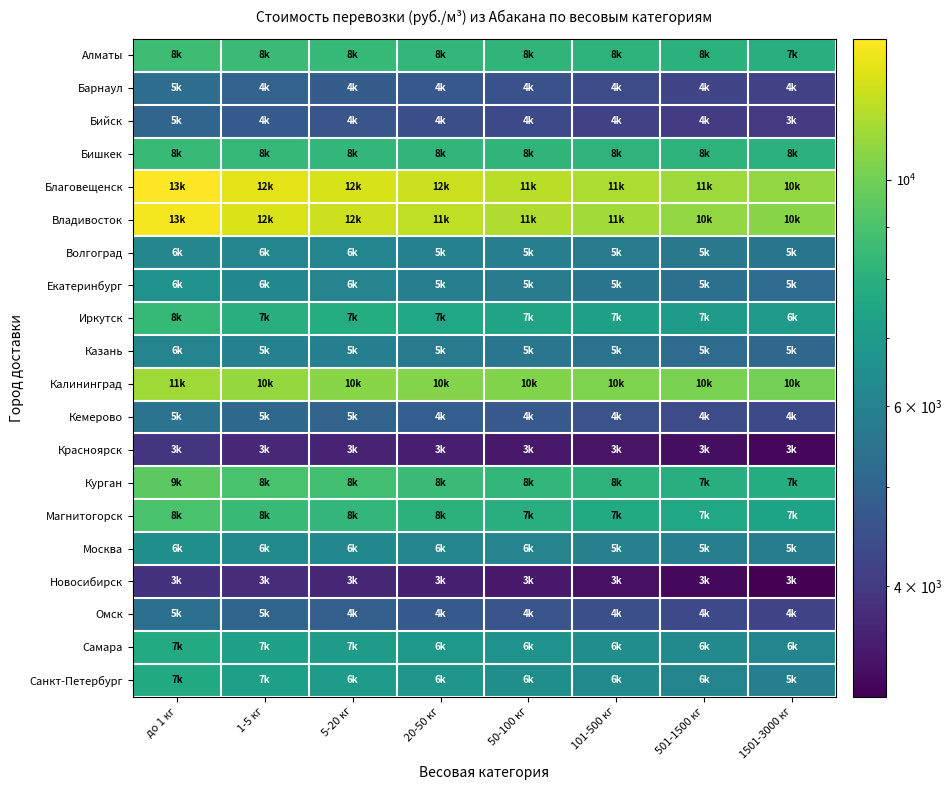

Reading right to left, extract all data points from this chart.

Алматы: 1501-3000 кг=7940	501-1500 кг=8040	101-500 кг=8150	50-100 кг=8250	20-50 кг=8350	5-20 кг=8440	1-5 кг=8550	до 1 кг=8650
Барнаул: 1501-3000 кг=4160	501-1500 кг=4260	101-500 кг=4400	50-100 кг=4540	20-50 кг=4670	5-20 кг=4820	1-5 кг=4960	до 1 кг=5310
Бийск: 1501-3000 кг=3980	501-1500 кг=4050	101-500 кг=4190	50-100 кг=4320	20-50 кг=4460	5-20 кг=4600	1-5 кг=4740	до 1 кг=5050
Бишкек: 1501-3000 кг=8050	501-1500 кг=8120	101-500 кг=8170	50-100 кг=8220	20-50 кг=8270	5-20 кг=8320	1-5 кг=8370	до 1 кг=8520
Благовещенск: 1501-3000 кг=10810	501-1500 кг=11060	101-500 кг=11430	50-100 кг=11800	20-50 кг=12170	5-20 кг=12540	1-5 кг=12910	до 1 кг=13740
Владивосток: 1501-3000 кг=10580	501-1500 кг=10820	101-500 кг=11180	50-100 кг=11540	20-50 кг=11900	5-20 кг=12250	1-5 кг=12610	до 1 кг=13440
Волгоград: 1501-3000 кг=5550	501-1500 кг=5650	101-500 кг=5760	50-100 кг=5870	20-50 кг=5980	5-20 кг=6090	1-5 кг=6140	до 1 кг=6190
Екатеринбург: 1501-3000 кг=5240	501-1500 кг=5380	101-500 кг=5550	50-100 кг=5730	20-50 кг=5900	5-20 кг=6070	1-5 кг=6250	до 1 кг=6660
Иркутск: 1501-3000 кг=6910	501-1500 кг=7050	101-500 кг=7230	50-100 кг=7420	20-50 кг=7600	5-20 кг=7790	1-5 кг=7970	до 1 кг=8400
Казань: 1501-3000 кг=5090	501-1500 кг=5240	101-500 кг=5410	50-100 кг=5580	20-50 кг=5750	5-20 кг=5920	1-5 кг=5990	до 1 кг=6060
Калининград: 1501-3000 кг=10090	501-1500 кг=10200	101-500 кг=10290	50-100 кг=10360	20-50 кг=10450	5-20 кг=10530	1-5 кг=10840	до 1 кг=11140
Кемерово: 1501-3000 кг=4320	501-1500 кг=4400	101-500 кг=4550	50-100 кг=4710	20-50 кг=4850	5-20 кг=5000	1-5 кг=5150	до 1 кг=5490
Красноярск: 1501-3000 кг=3210	501-1500 кг=3300	101-500 кг=3370	50-100 кг=3460	20-50 кг=3540	5-20 кг=3610	1-5 кг=3700	до 1 кг=3890
Курган: 1501-3000 кг=7790	501-1500 кг=7940	101-500 кг=8140	50-100 кг=8350	20-50 кг=8560	5-20 кг=8770	1-5 кг=8980	до 1 кг=9460
Магнитогорск: 1501-3000 кг=7370	501-1500 кг=7530	101-500 кг=7720	50-100 кг=7920	20-50 кг=8110	5-20 кг=8310	1-5 кг=8500	до 1 кг=8960
Москва: 1501-3000 кг=5800	501-1500 кг=5890	101-500 кг=5960	50-100 кг=6060	20-50 кг=6140	5-20 кг=6230	1-5 кг=6310	до 1 кг=6510
Новосибирск: 1501-3000 кг=3120	501-1500 кг=3220	101-500 кг=3340	50-100 кг=3450	20-50 кг=3550	5-20 кг=3650	1-5 кг=3760	до 1 кг=3870
Омск: 1501-3000 кг=4220	501-1500 кг=4340	101-500 кг=4470	50-100 кг=4610	20-50 кг=4750	5-20 кг=4890	1-5 кг=5020	до 1 кг=5350
Самара: 1501-3000 кг=6170	501-1500 кг=6300	101-500 кг=6500	50-100 кг=6690	20-50 кг=6890	5-20 кг=7080	1-5 кг=7280	до 1 кг=7720
Санкт-Петербург: 1501-3000 кг=5930	501-1500 кг=6100	101-500 кг=6320	50-100 кг=6540	20-50 кг=6750	5-20 кг=6980	1-5 кг=7190	до 1 кг=7690